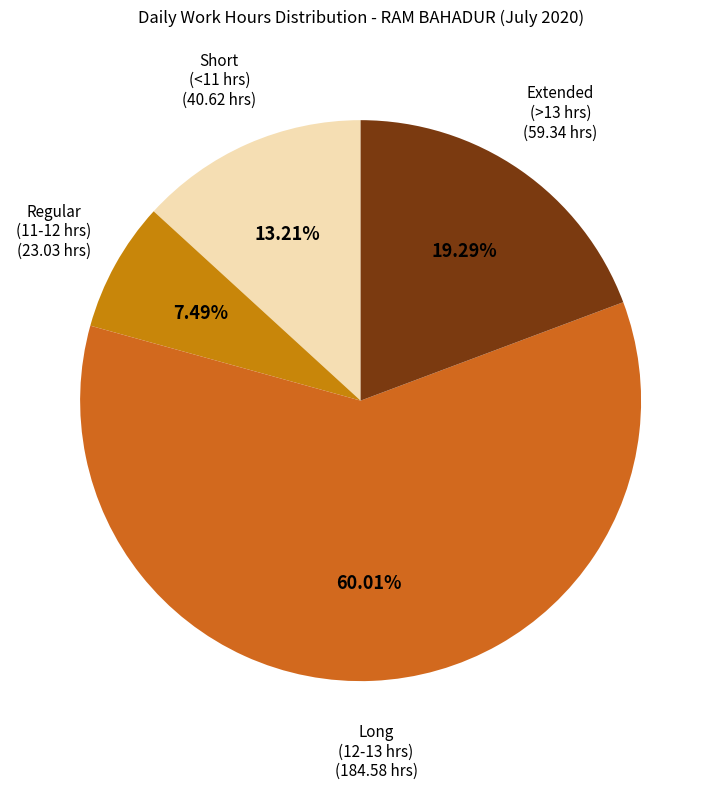

To the nearest percent, what is the difference between the largest and smallest slice percentages?

53%